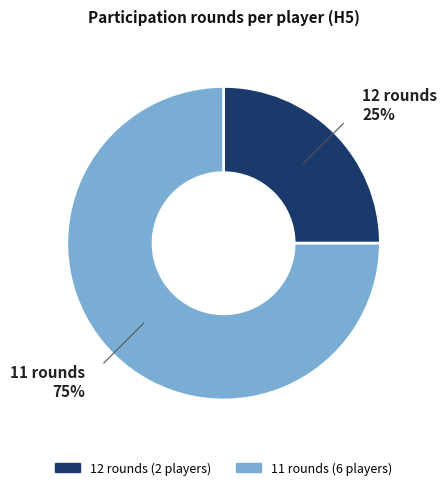

Rank the categories by value from highest to lowest.

11 rounds, 12 rounds